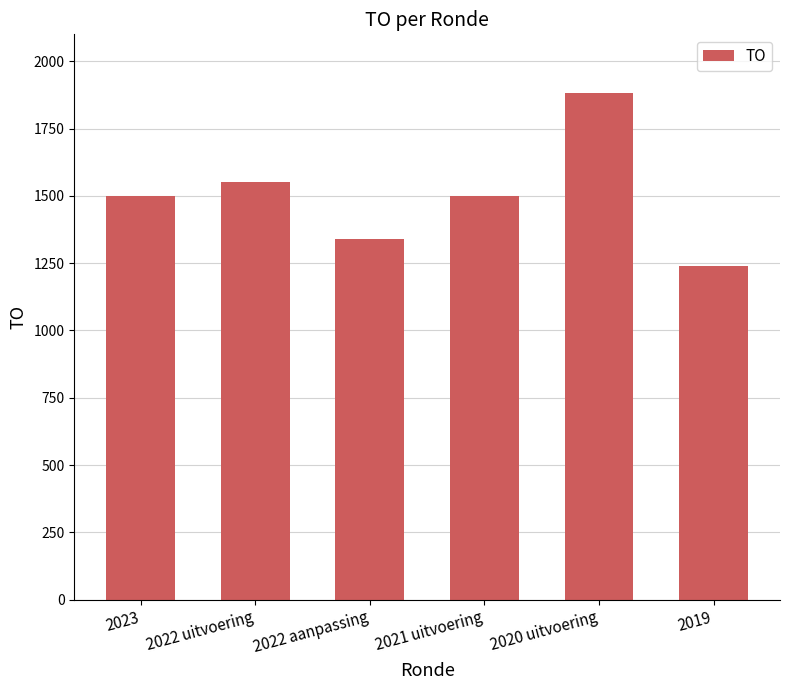

What is the difference between the maximum and minimum values?

641